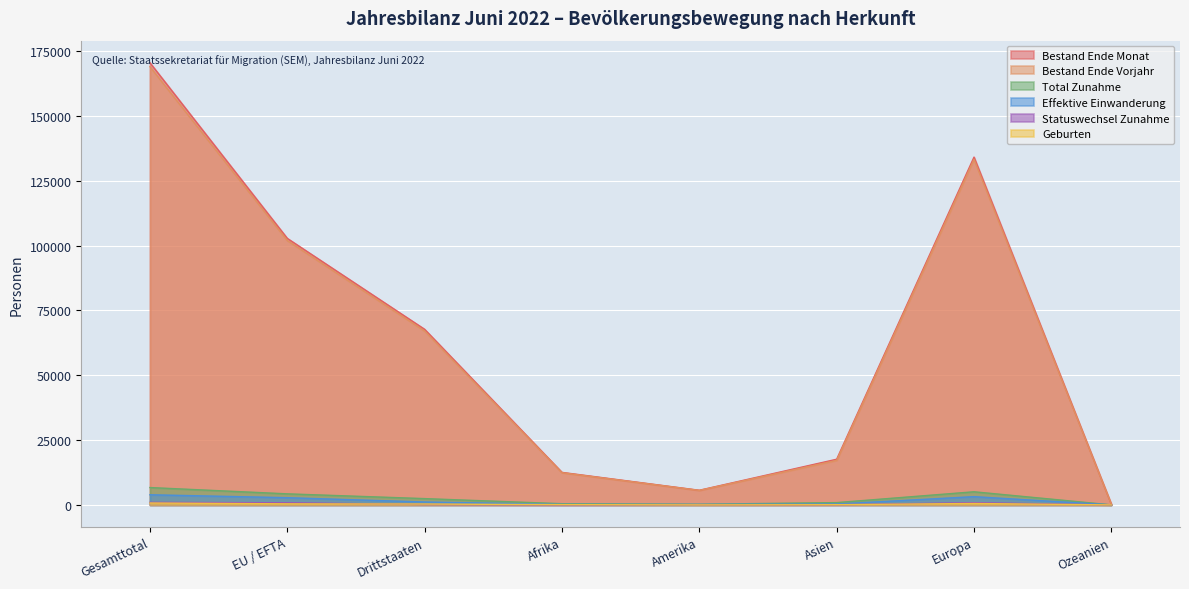

What is the difference between the highest and lowest values at Afrika?

12535